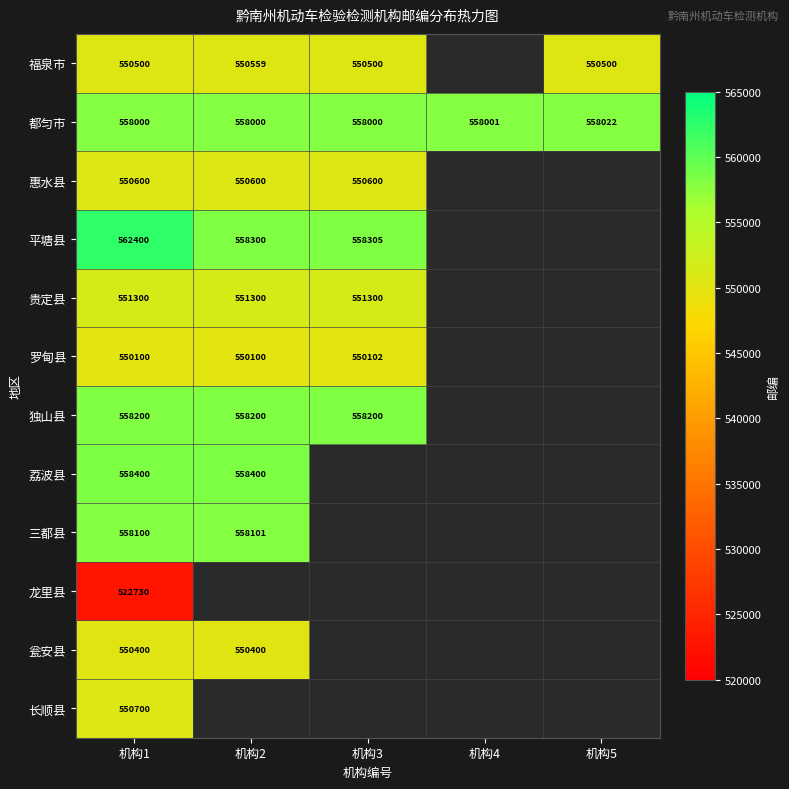

Read the 都匀市 value at 机构5.

558022